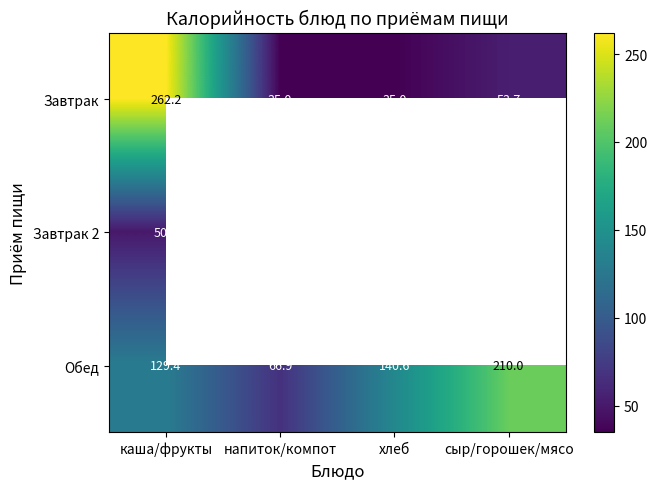

At каша/фрукты, list the series in order from smallest to largest.

Завтрак 2, Обед, Завтрак